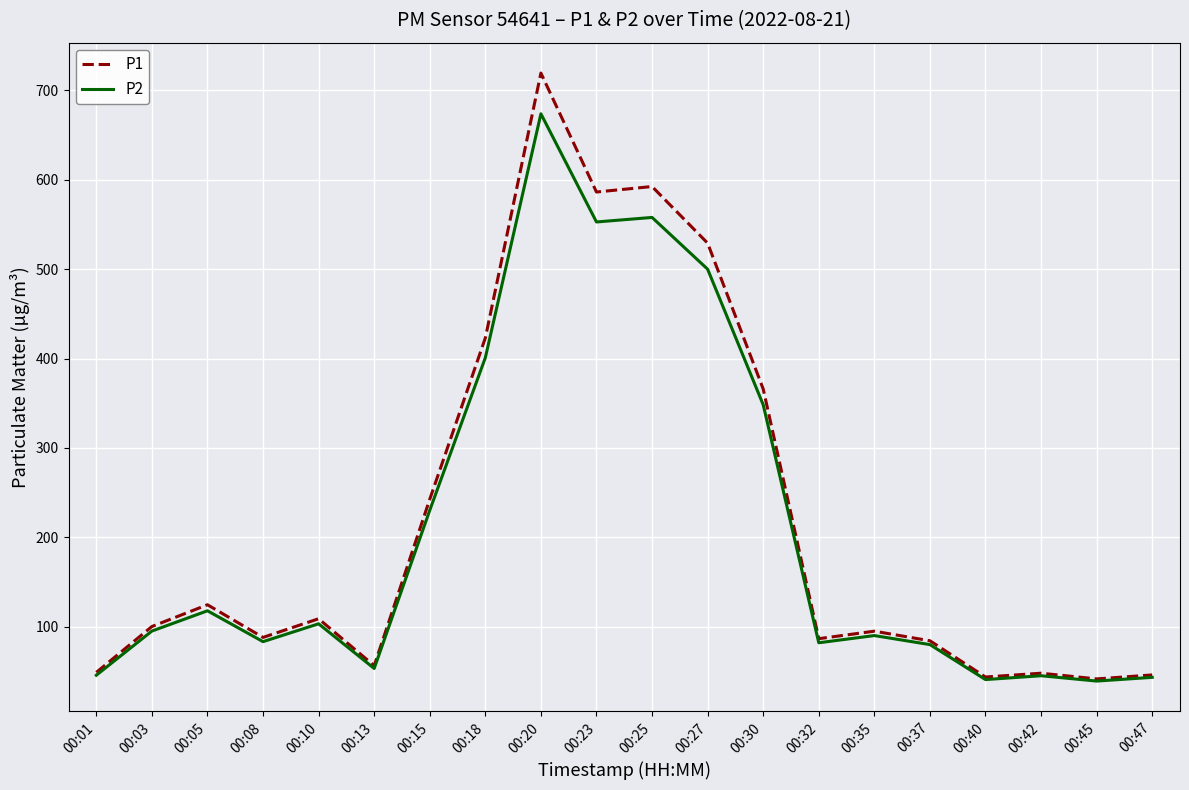

At which label is P1 closest to 380?

00:30